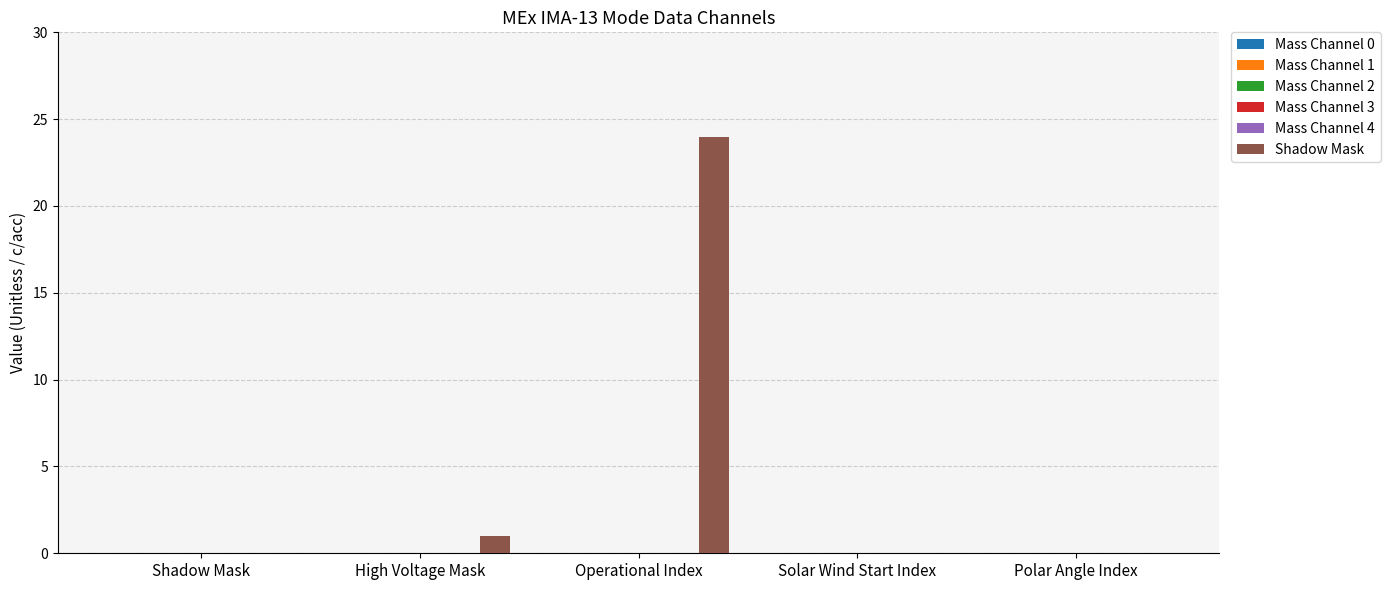

What is the sum of all values?

25